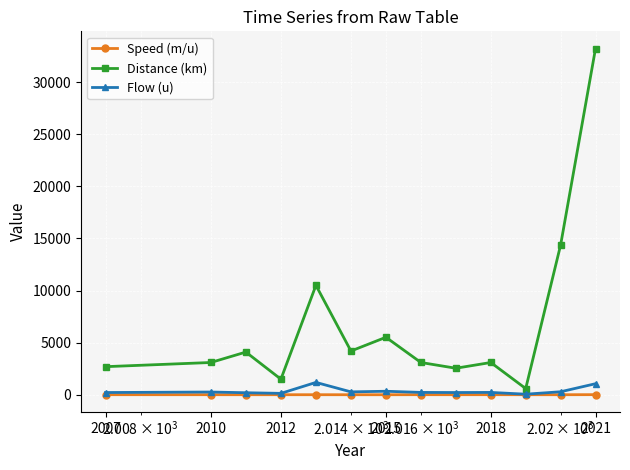

What is the maximum value shown in the chart?

33200.0